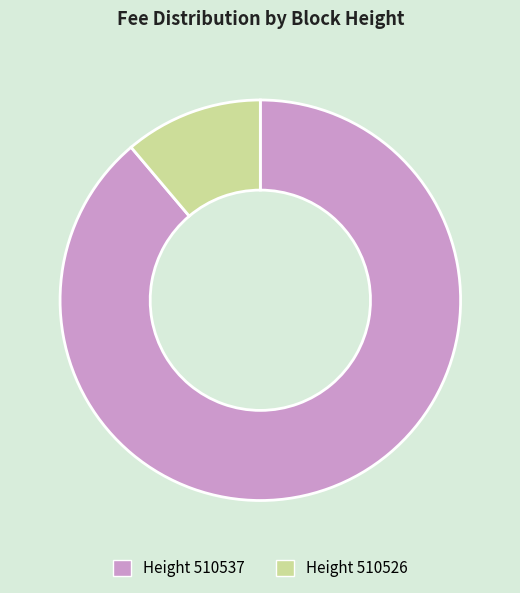

Is there a majority slice in this chart?

Yes